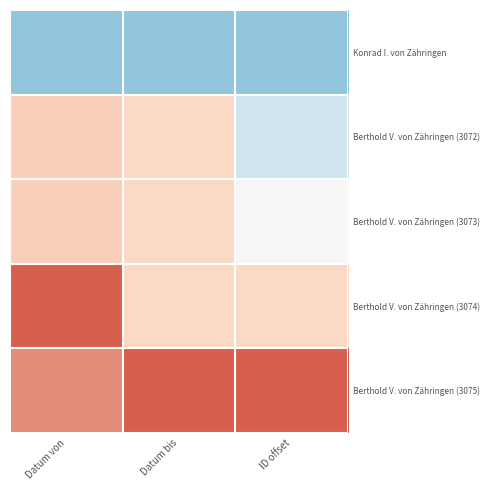

At which category is the sum across all series the highest?

Datum von